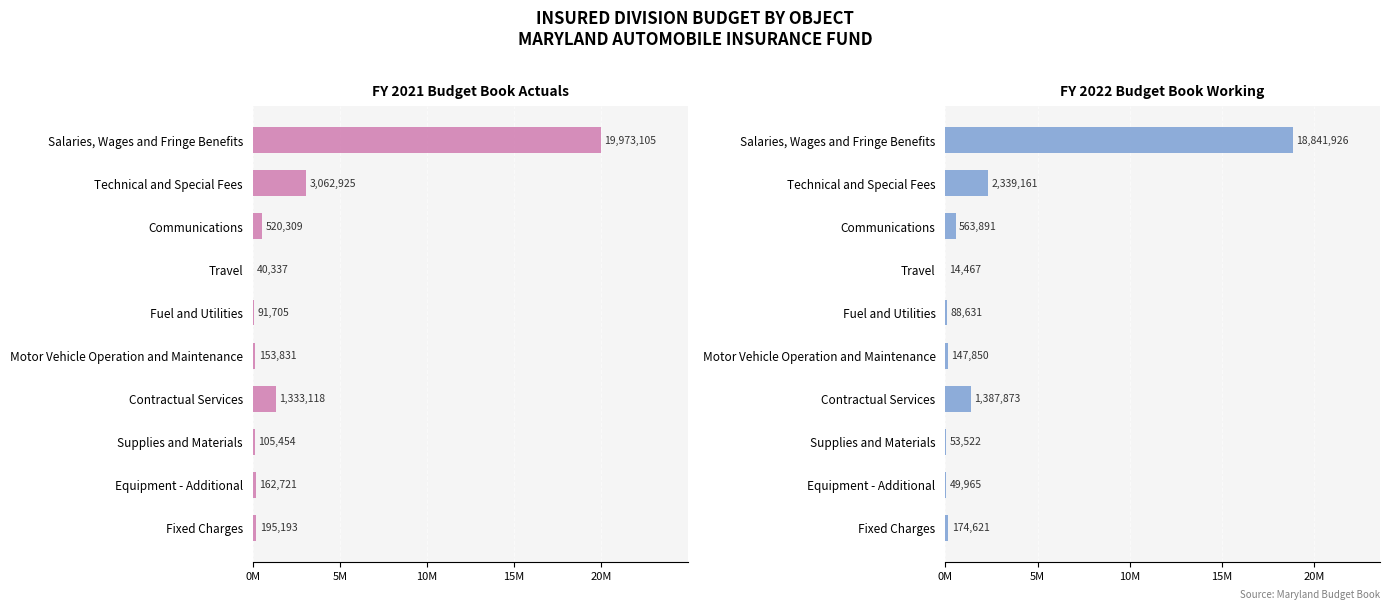

Is it true that FY 2021 Budget Book Actuals equals 59933 at Supplies and Materials?

False